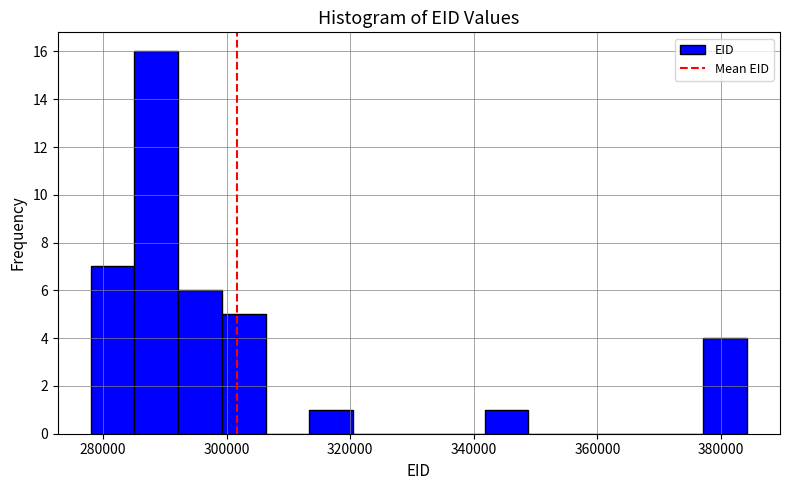

Read against the x-axis, roughly where is the centre of the tallest bar?

288000